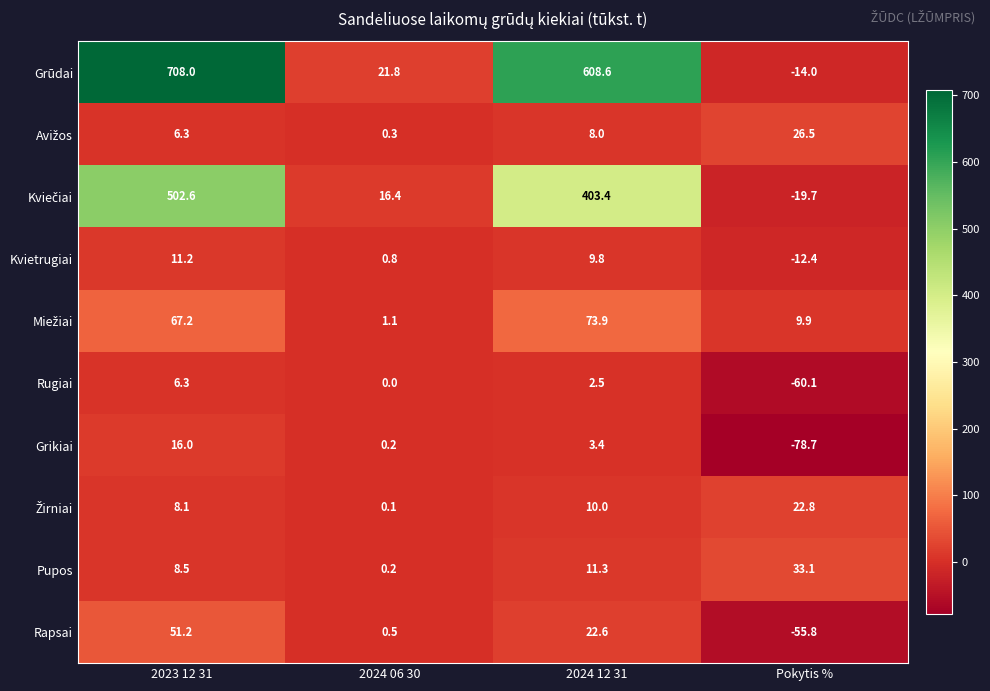

Which category has the highest value across all series?

2023 12 31